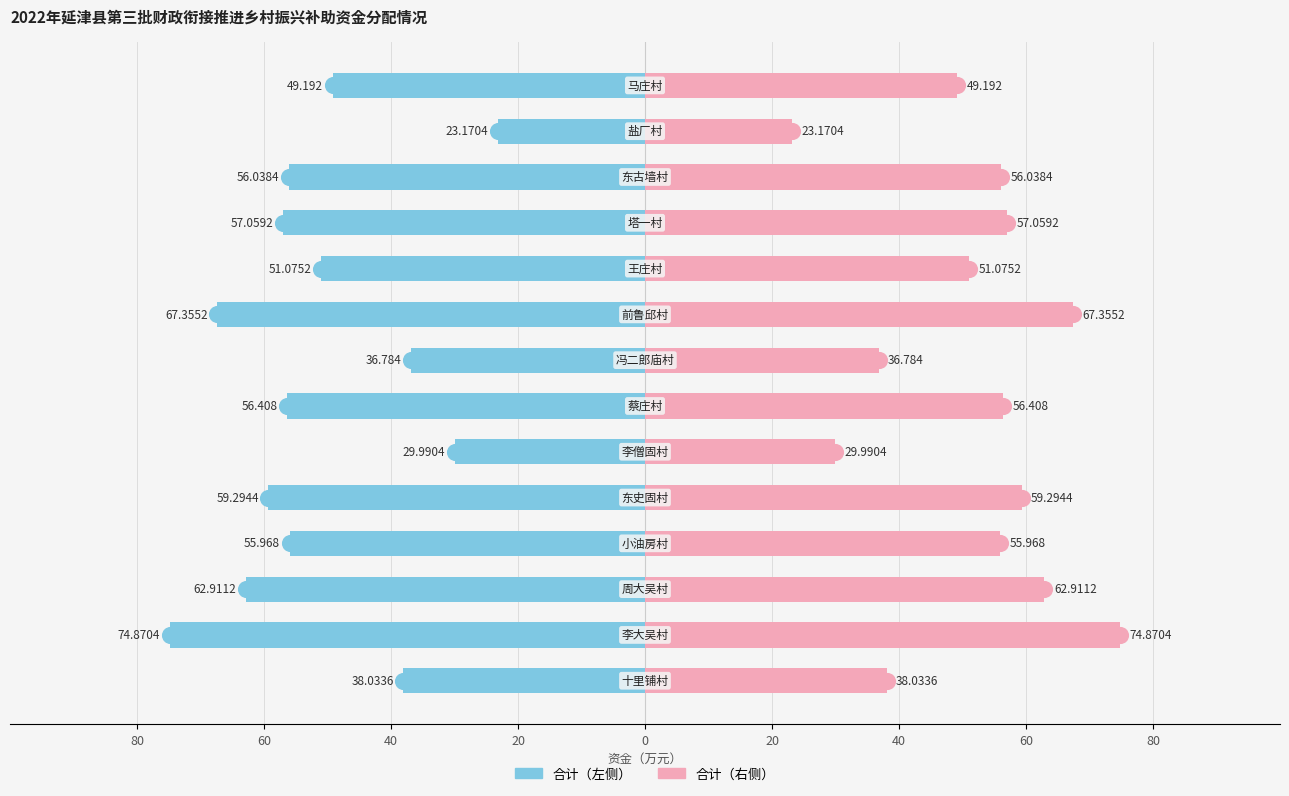

Which series has the widest spread of values?

合计（左）